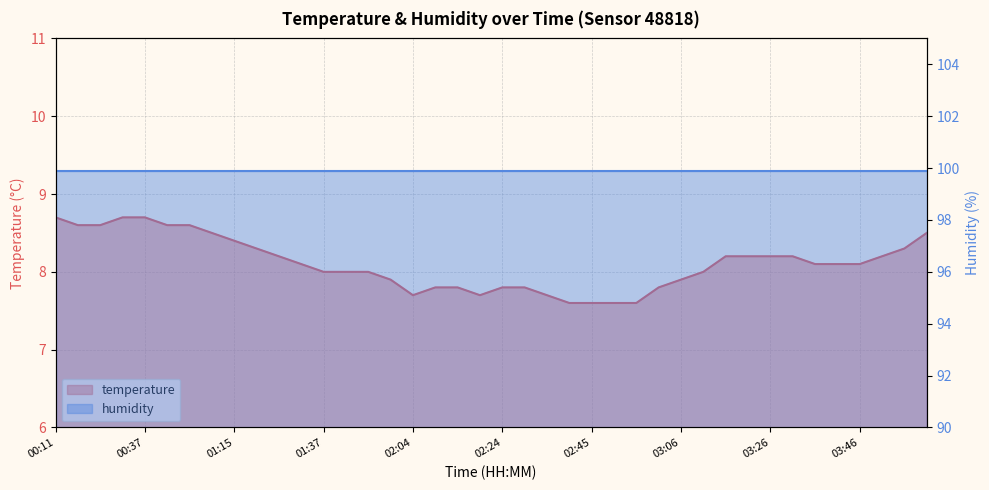

What is the sum of the values at 02:04 and 04:02?

16.2